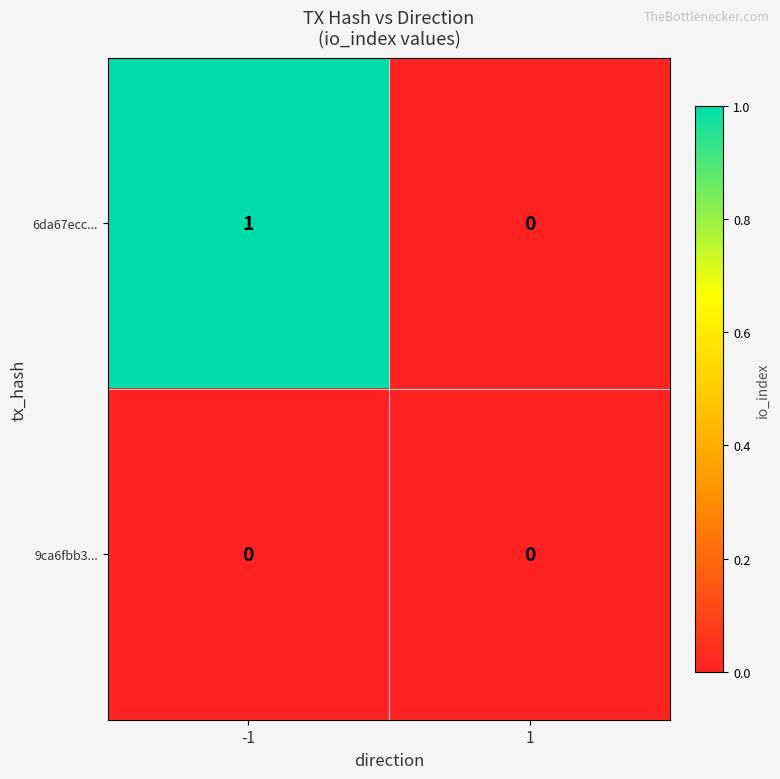

What is the greatest value displayed?

1